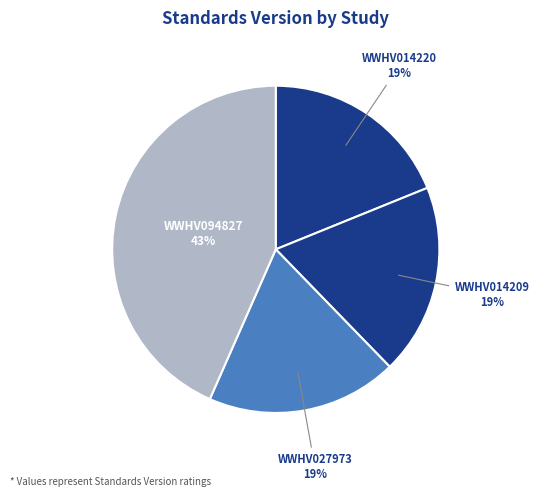

To the nearest percent, what is the average slice percentage?

25%